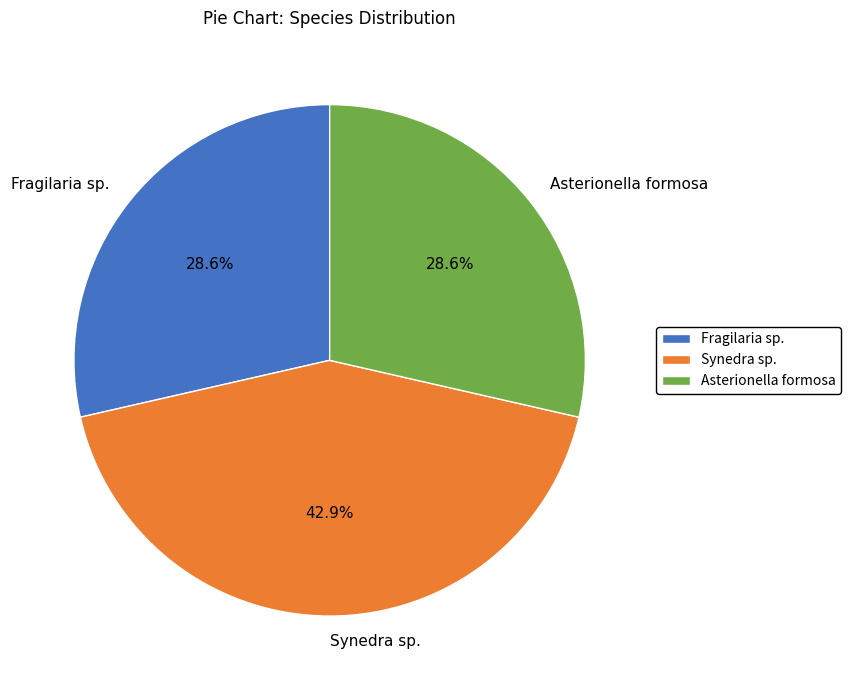

Is the sum of Fragilaria sp. and Asterionella formosa greater than half?

Yes